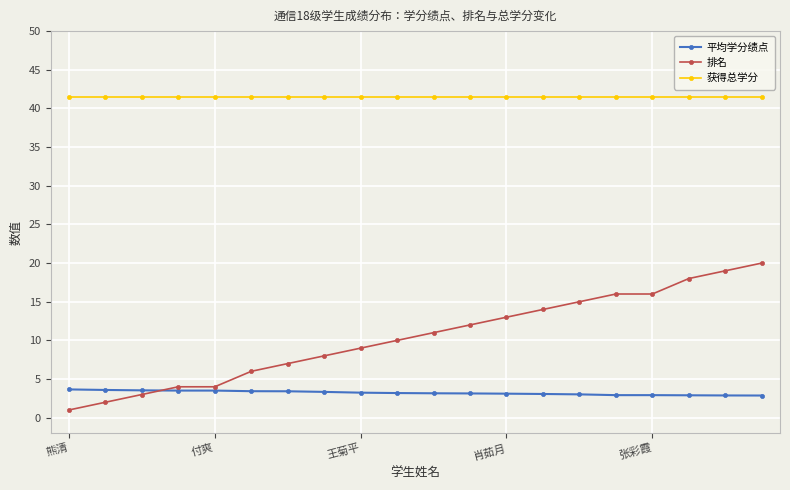

At how many categories does at least one series exceed 37?

20